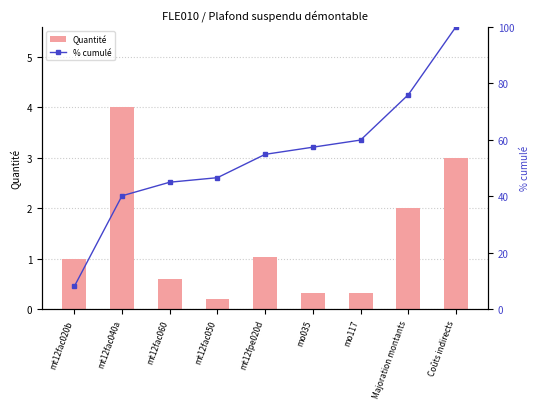

At which category is the sum across all series the highest?

Coûts indirects